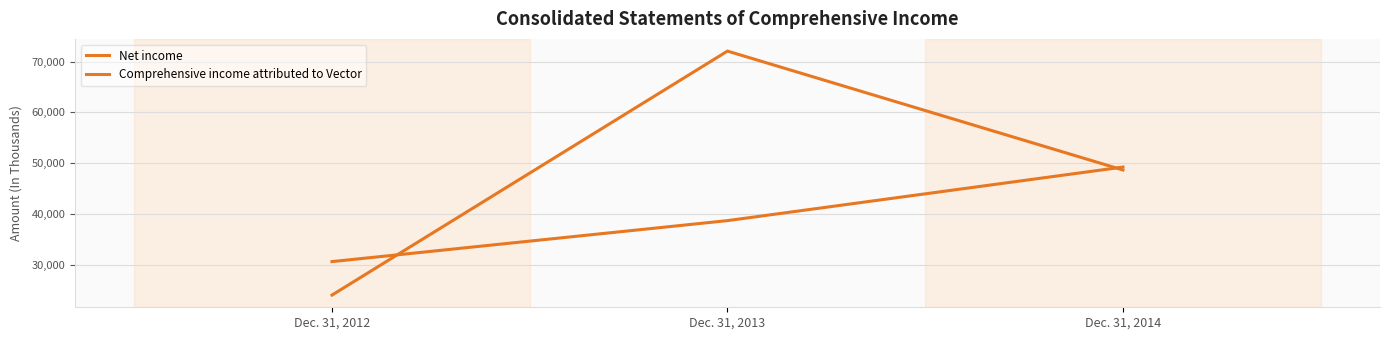

Is this an area chart (filled region under the line)?

No